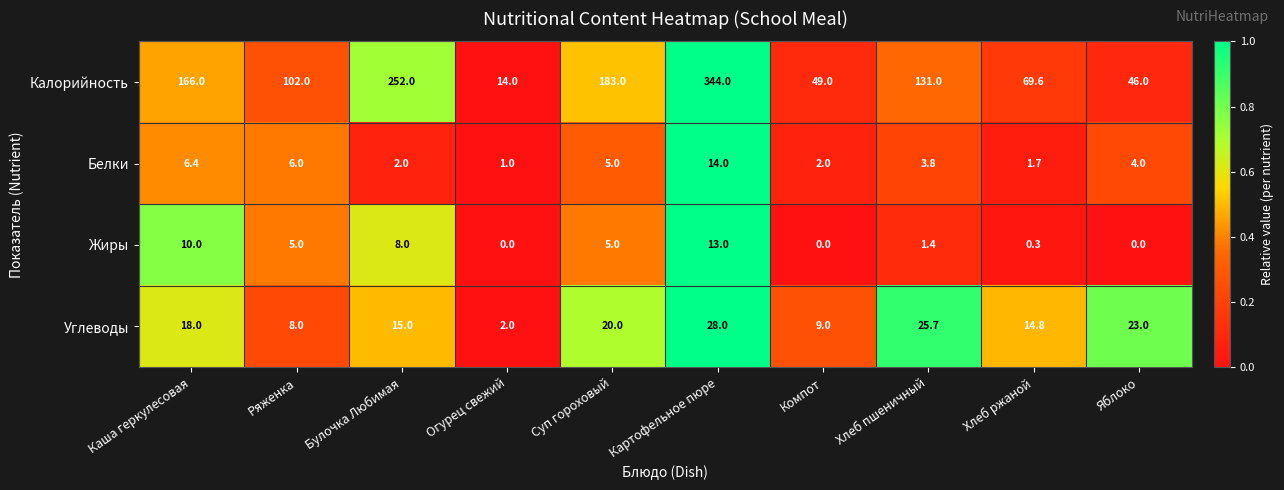

What is the total value across all series at Яблоко?

73.0